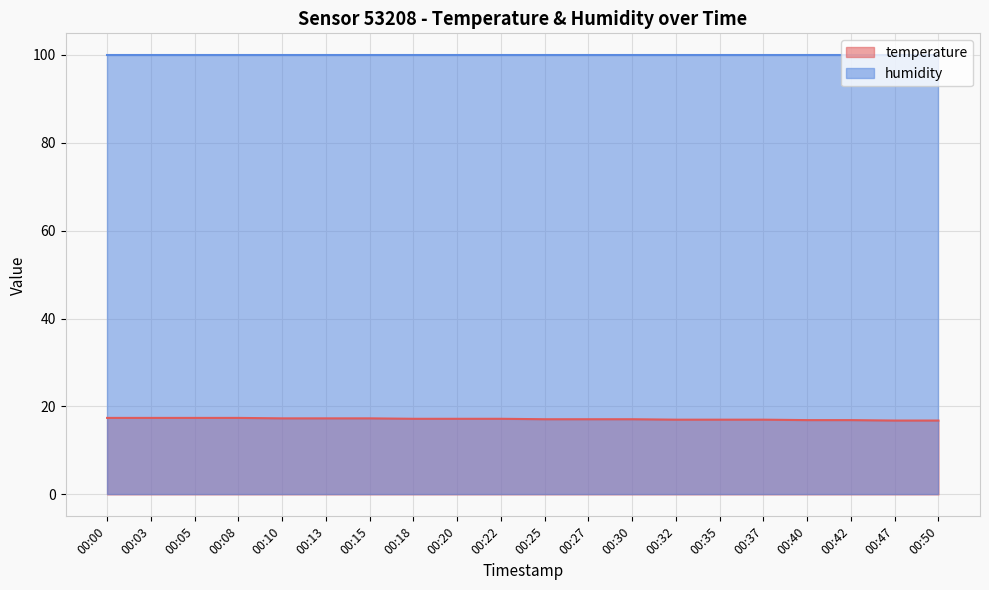

What is the smallest value displayed?

16.8